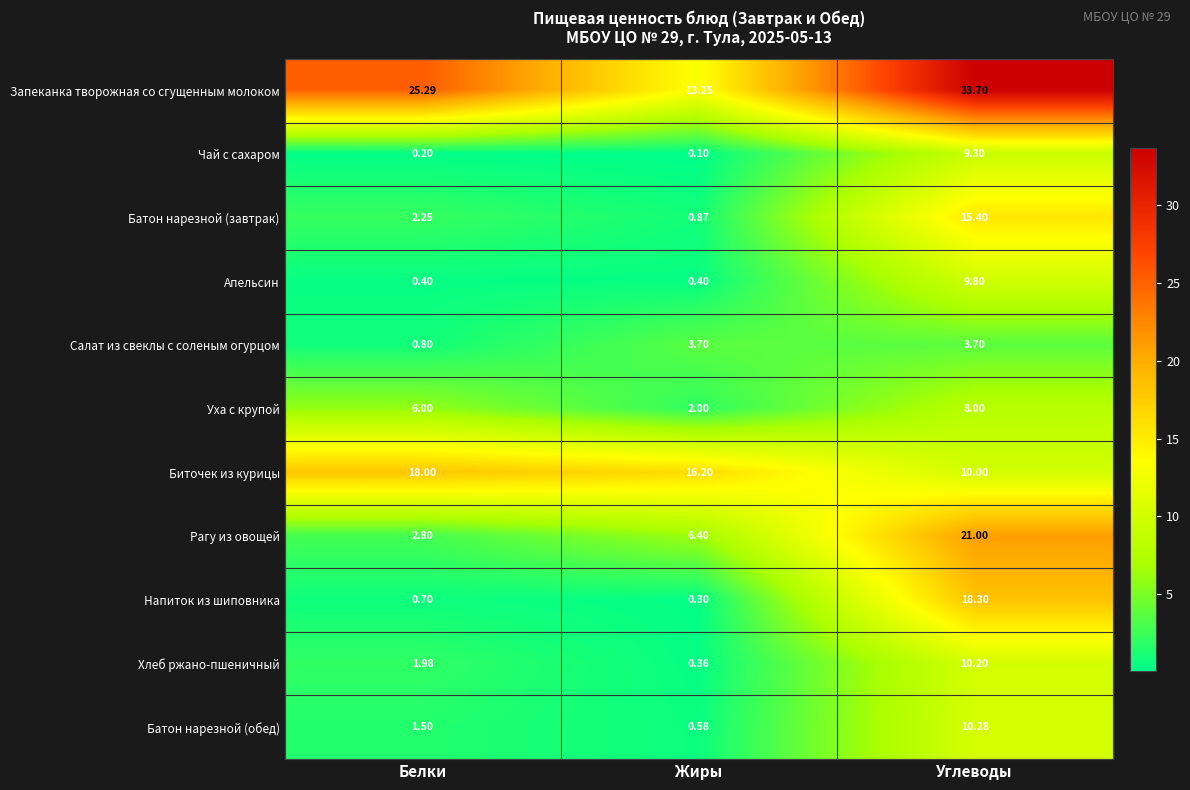

At Жиры, list the series in order from largest to smallest.

Биточек из курицы, Запеканка творожная со сгущенным молоком, Рагу из овощей, Салат из свеклы с соленым огурцом, Уха с крупой, Батон нарезной (завтрак), Батон нарезной (обед), Апельсин, Хлеб ржано-пшеничный, Напиток из шиповника, Чай с сахаром